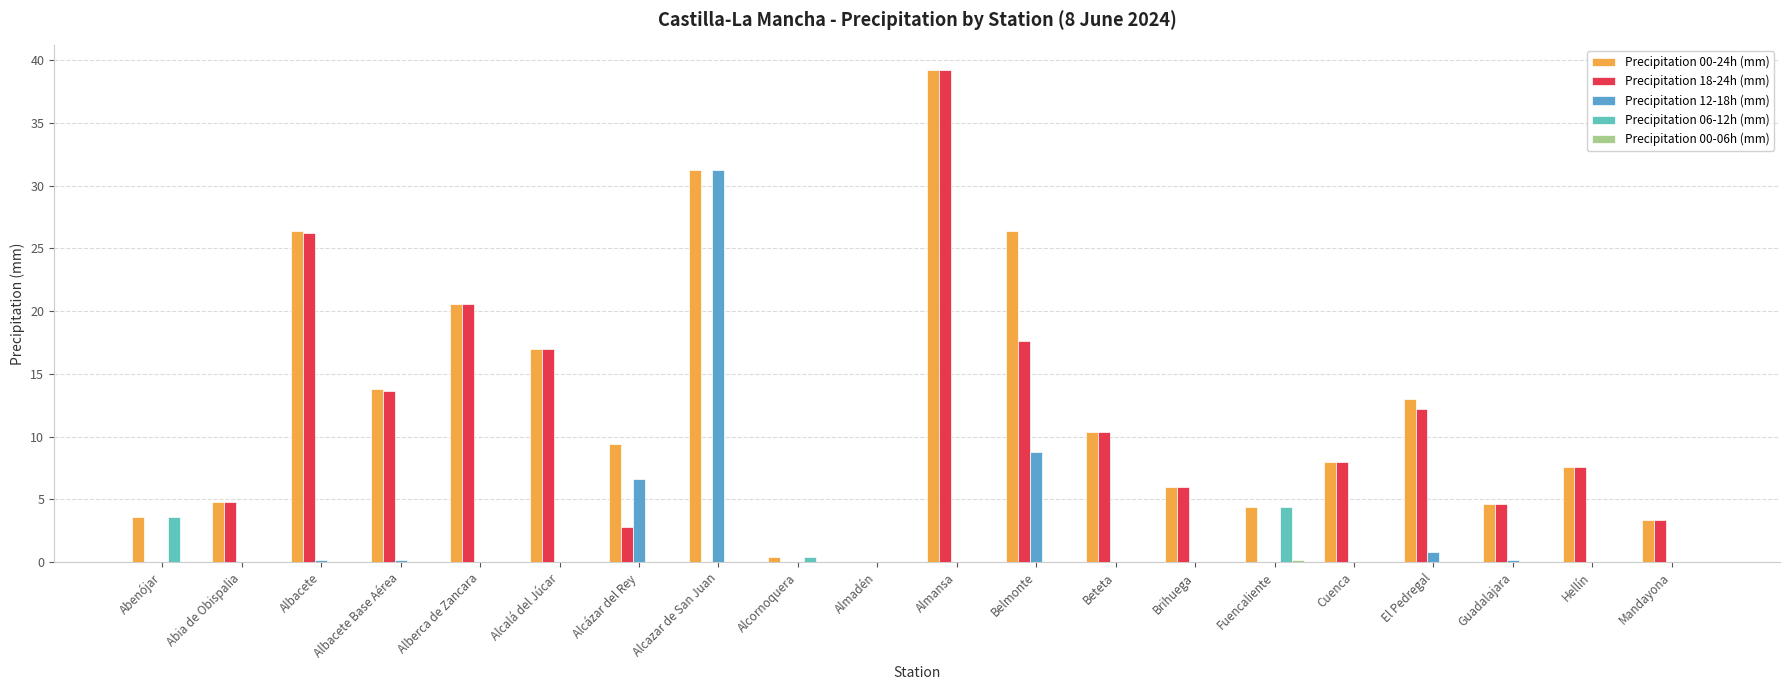

What is the sum of all Precipitation 12-18h (mm) values?

48.0